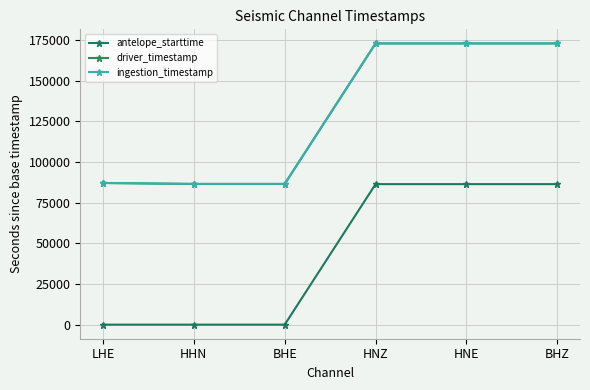

What value does the driver_timestamp series have at BHZ?

172904.3